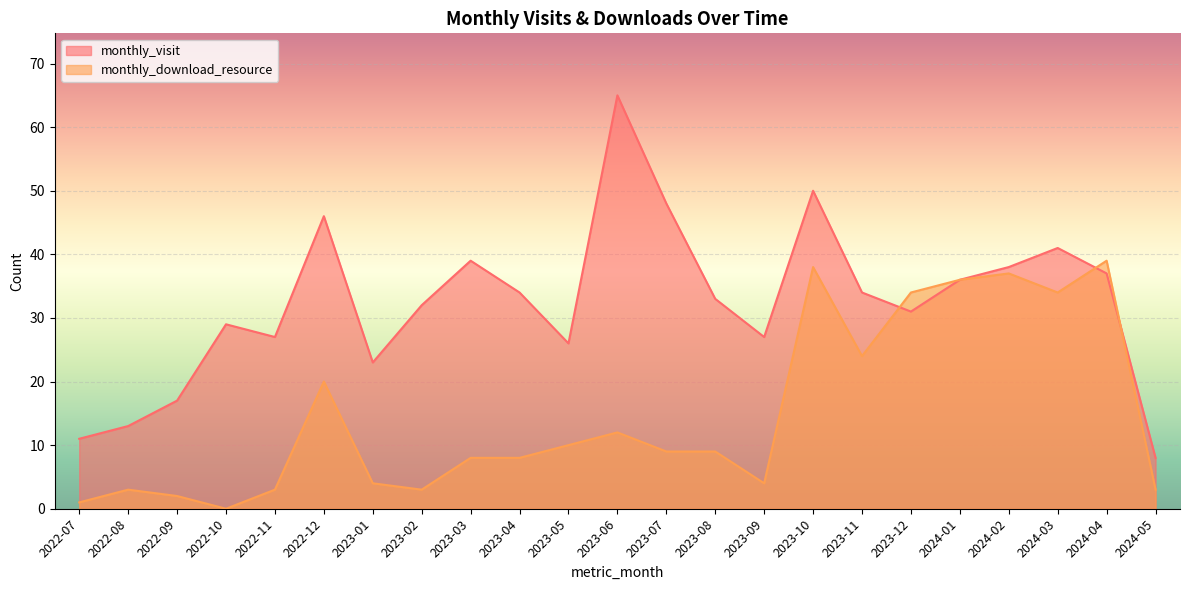

What are all the series names shown in the legend?

monthly_visit, monthly_download_resource